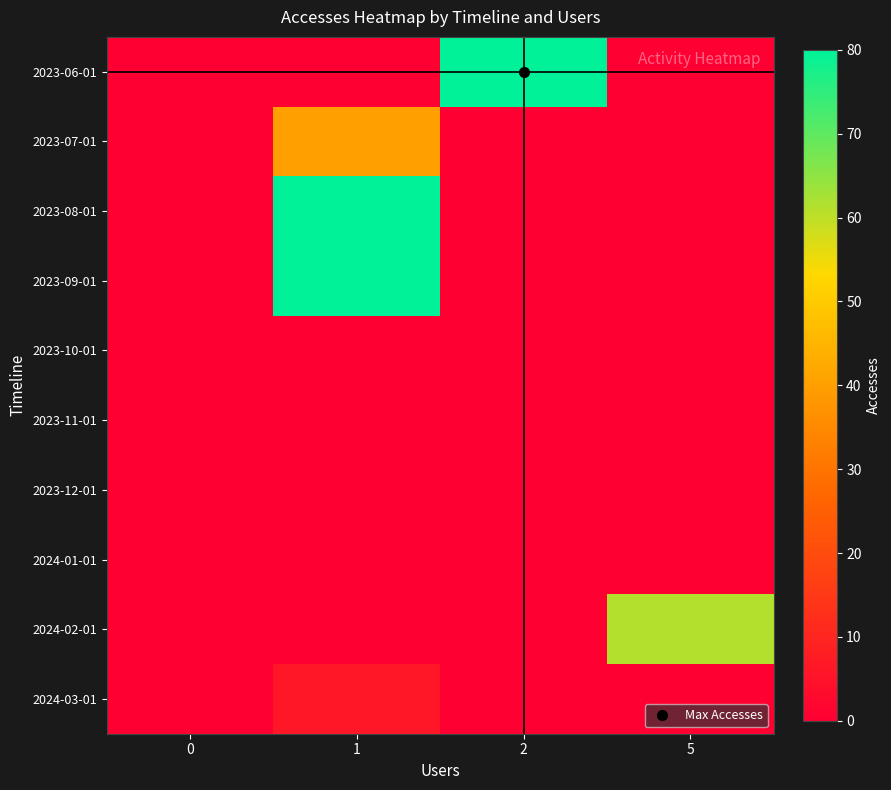

At 5, list the series in order from smallest to largest.

2023-06-01, 2023-07-01, 2023-08-01, 2023-09-01, 2023-10-01, 2023-11-01, 2023-12-01, 2024-01-01, 2024-03-01, 2024-02-01